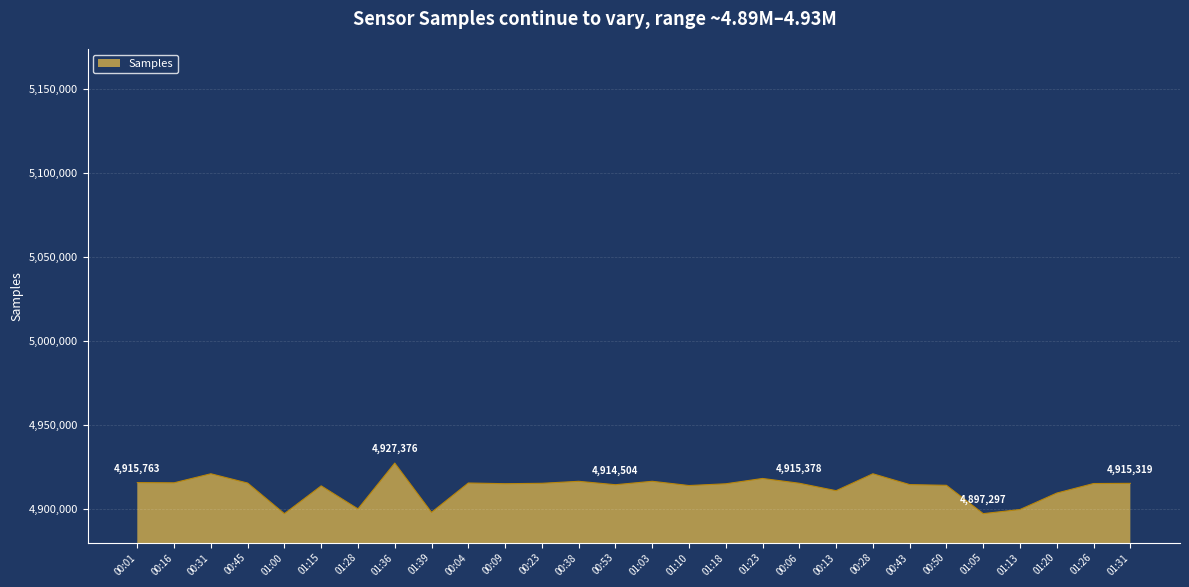

What is the difference between the values at 01:13 and 01:23?

18473